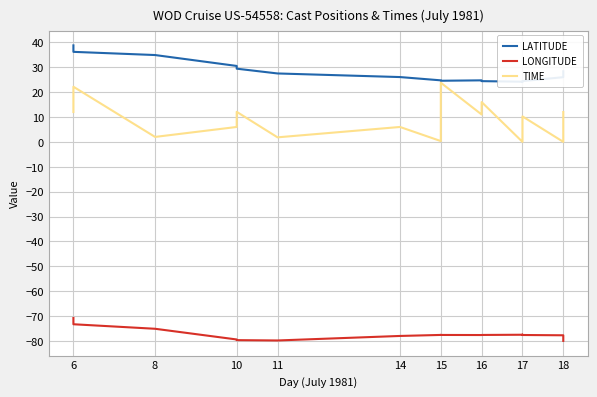

What is the sum of all LATITUDE values?

537.9